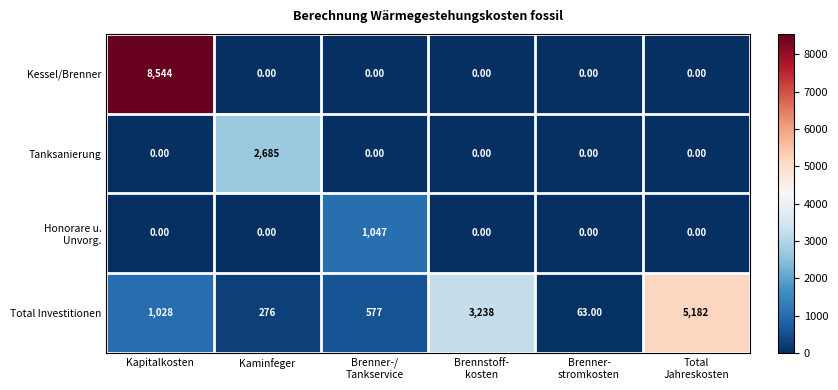

Which category has the highest value across all series?

Kapitalkosten